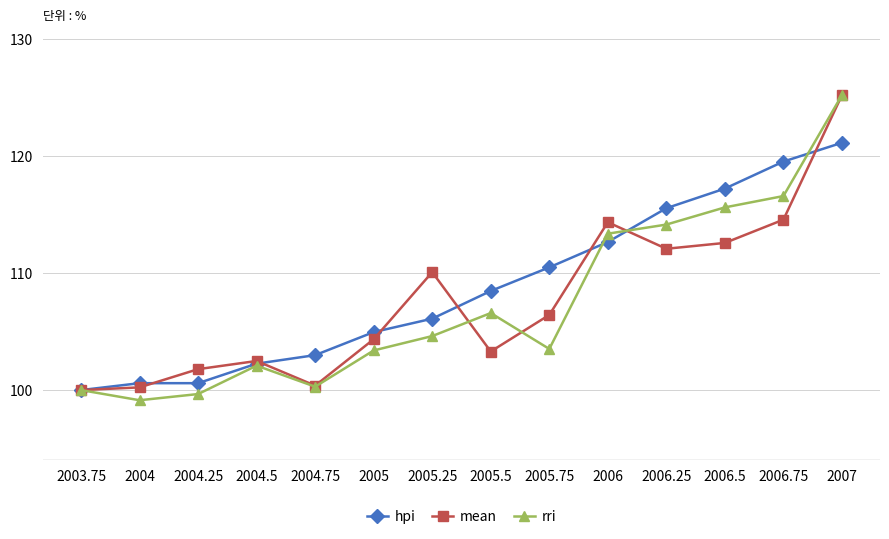

Is this an area chart (filled region under the line)?

No